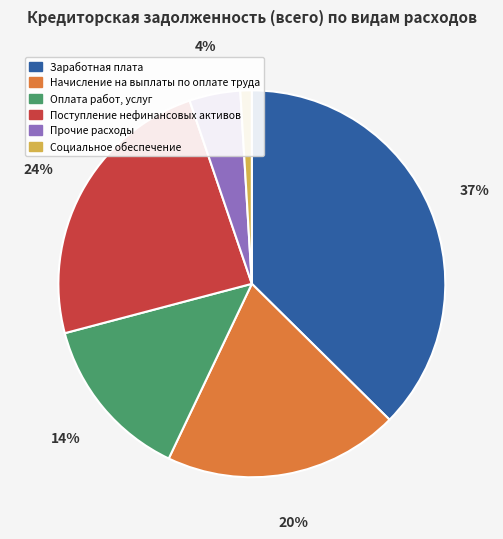

Approximately how many times larger is the value at Поступление нефинансовых активов compared to Оплата работ, услуг?

1.7